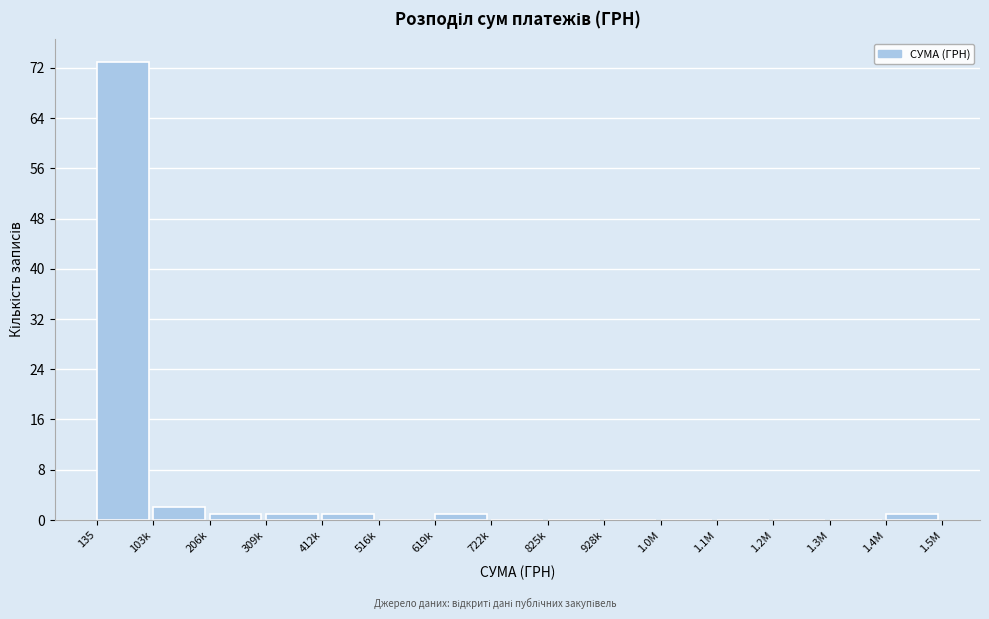

Reading left to right, what are all the values shown in this chart?

135=73	103k=2	206k=1	309k=1	412k=1	516k=0	619k=1	722k=0	825k=0	928k=0	1.0M=0	1.1M=0	1.2M=0	1.3M=0	1.4M=1